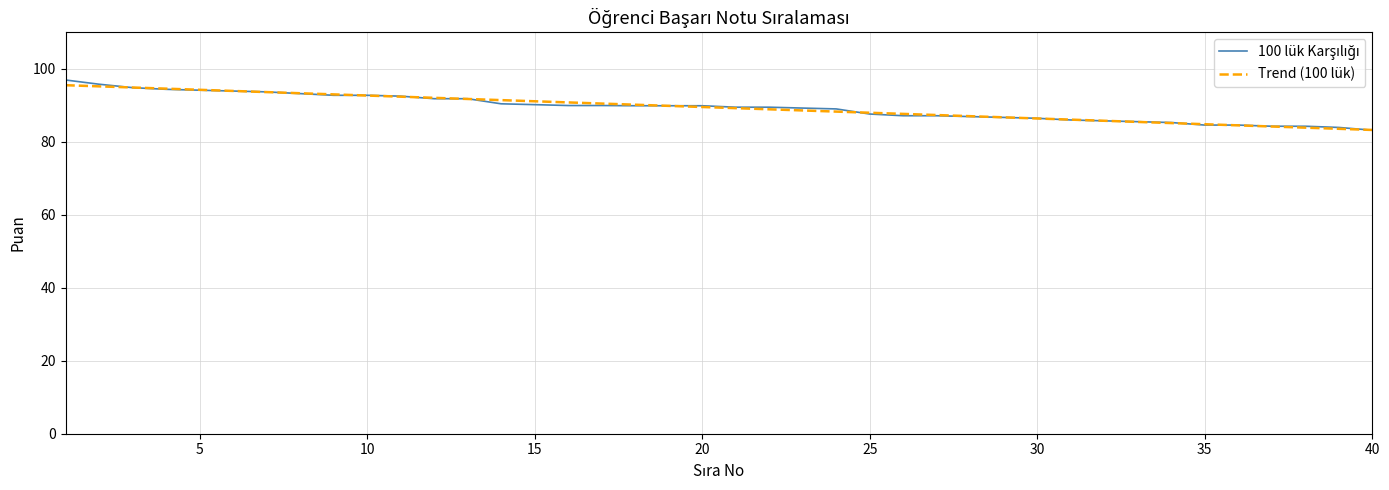

What is the maximum value for Trend (100 lük)?

95.5